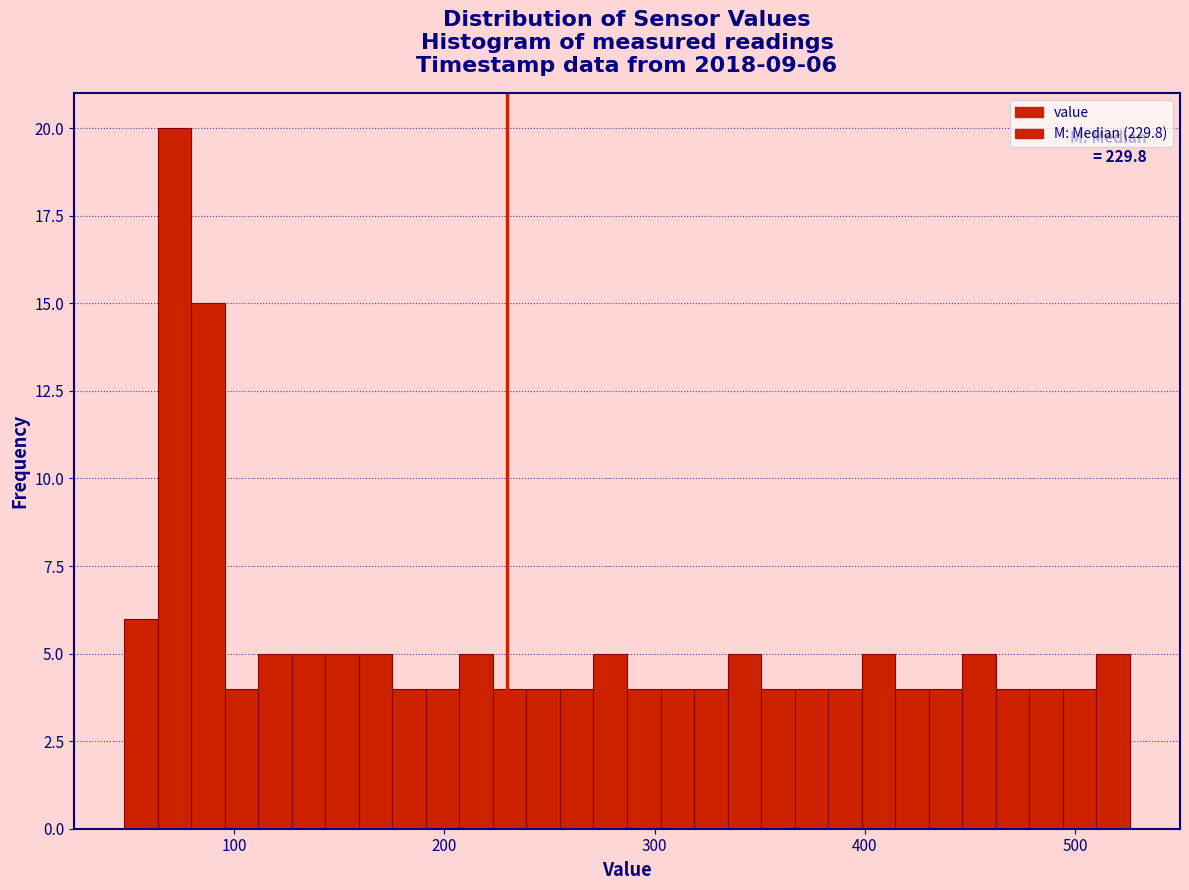

Around what value on the x-axis is the tallest bar? Give the approximate position of its centre, as read against the axis.

70